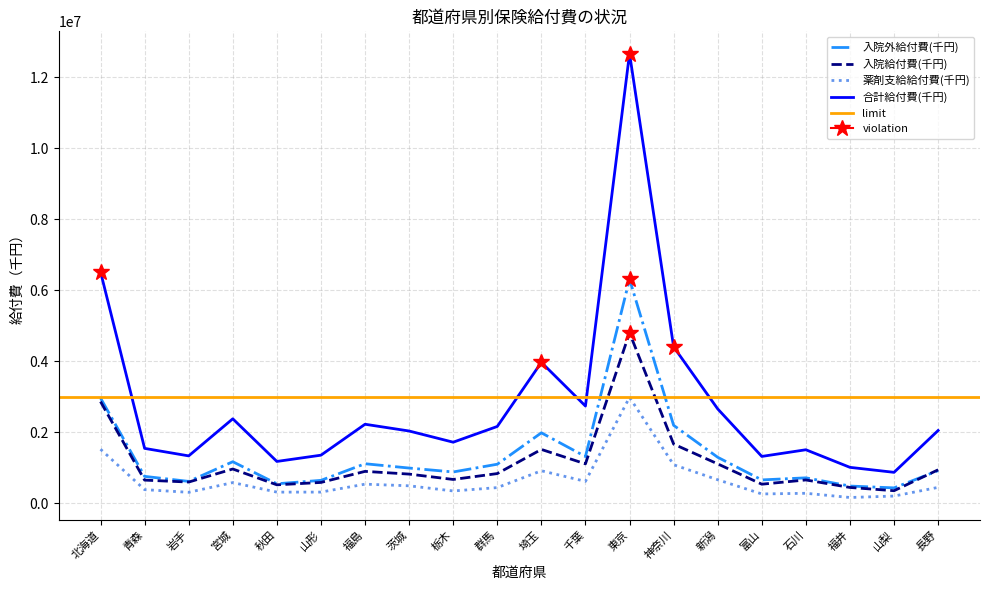

What is the label of the 13th point from the left?

東京